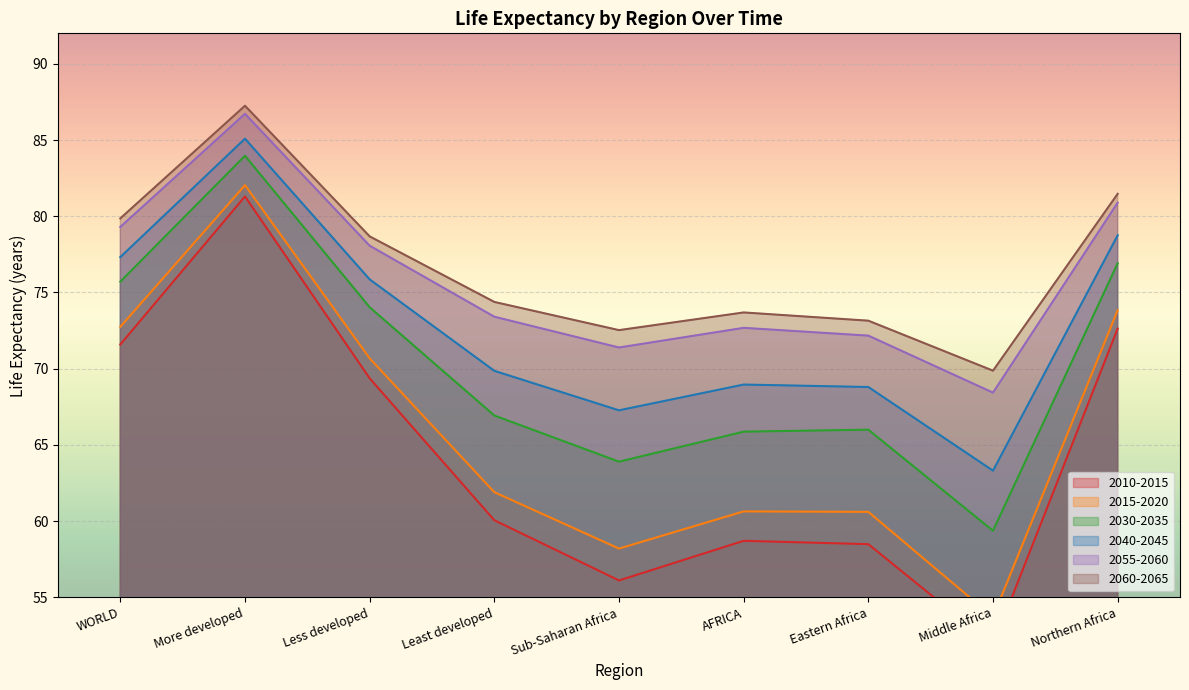

Where is the first local maximum for 2015-2020?

More developed